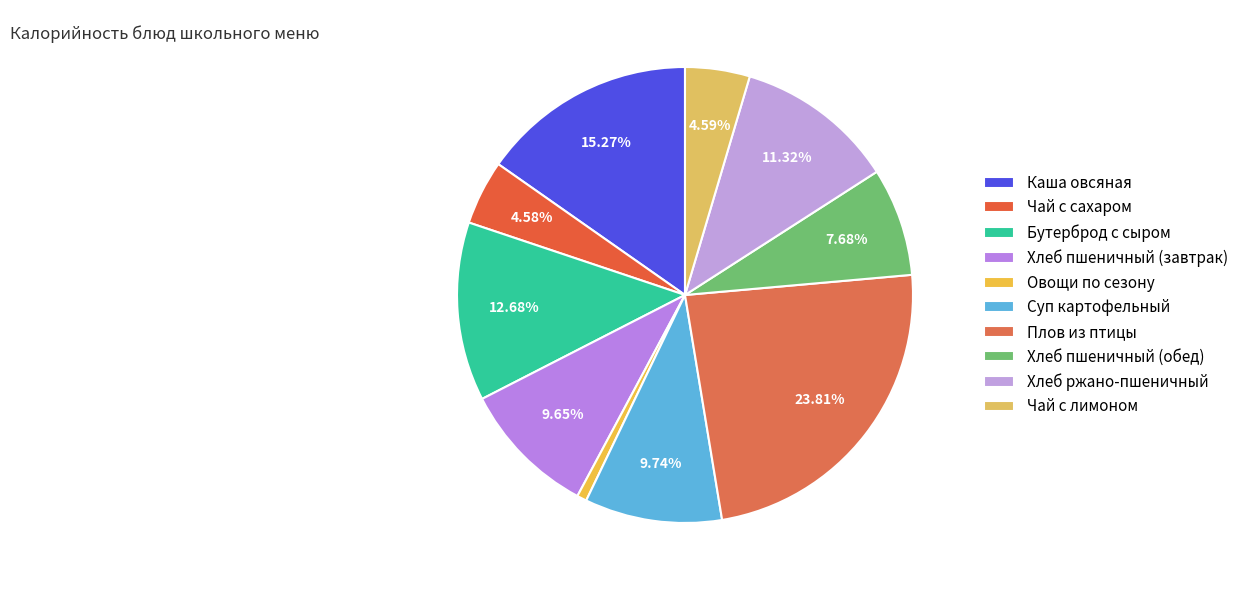

How many slices are in this pie chart?

10